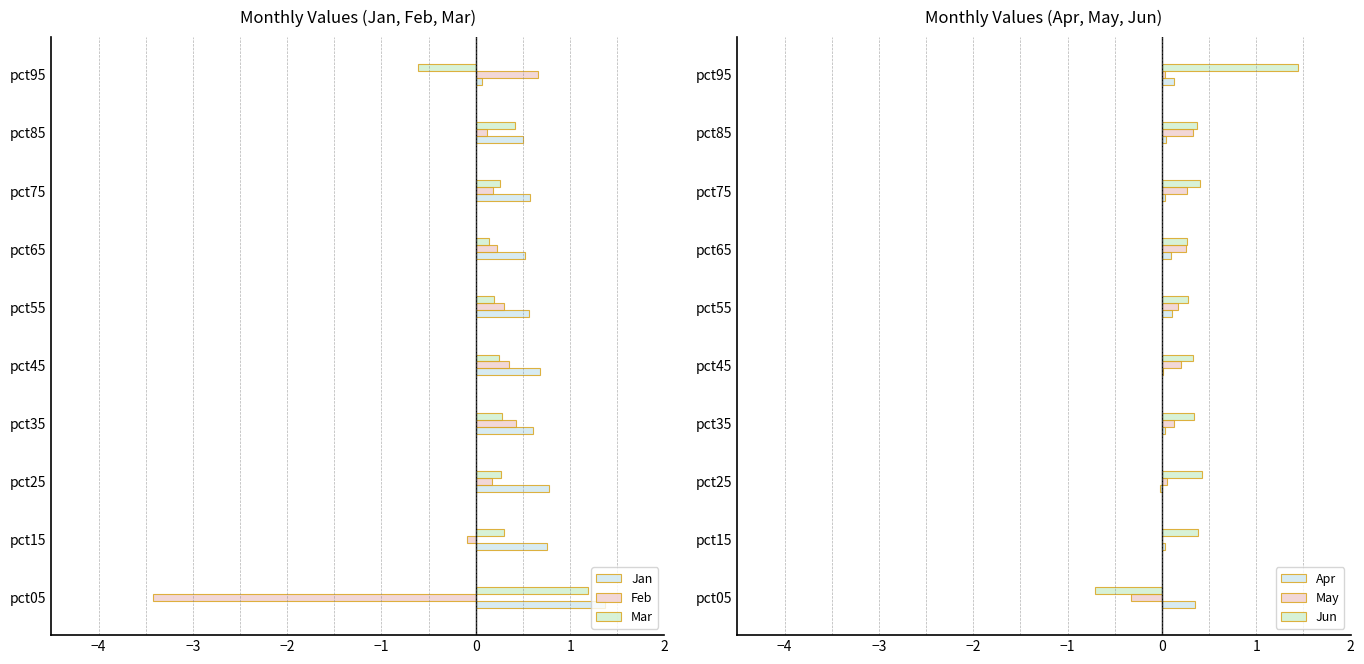

Which series has the largest range (max minus min)?

Feb